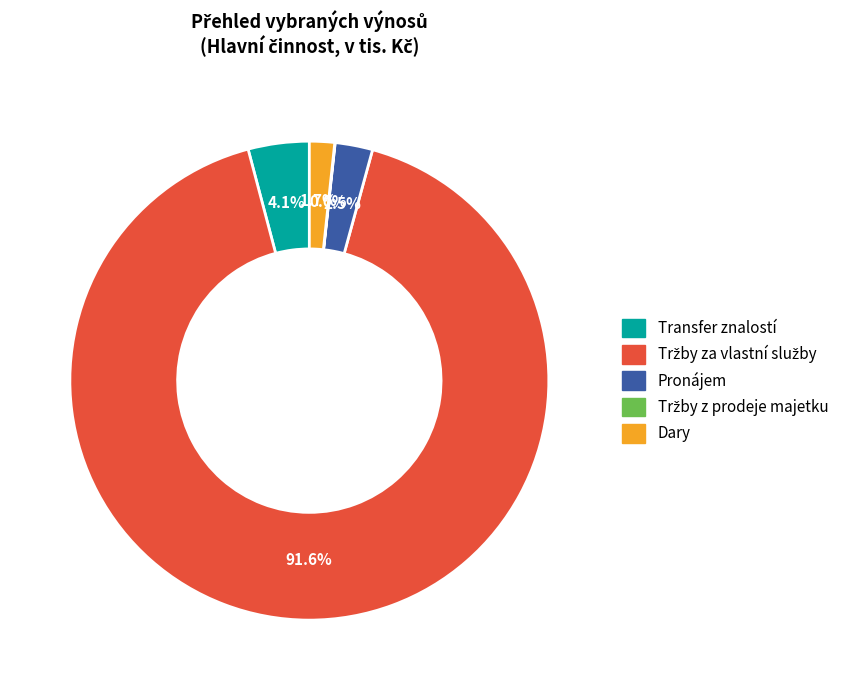

What is the ratio of the value at Dary to the value at Pronájem?

0.7